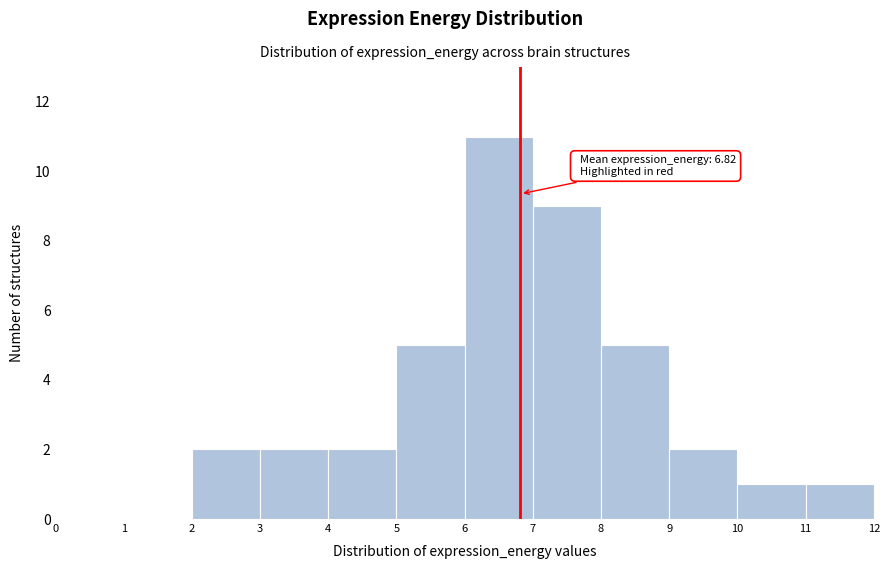

Over which range of the x-axis is the bar tallest?

6 to 7